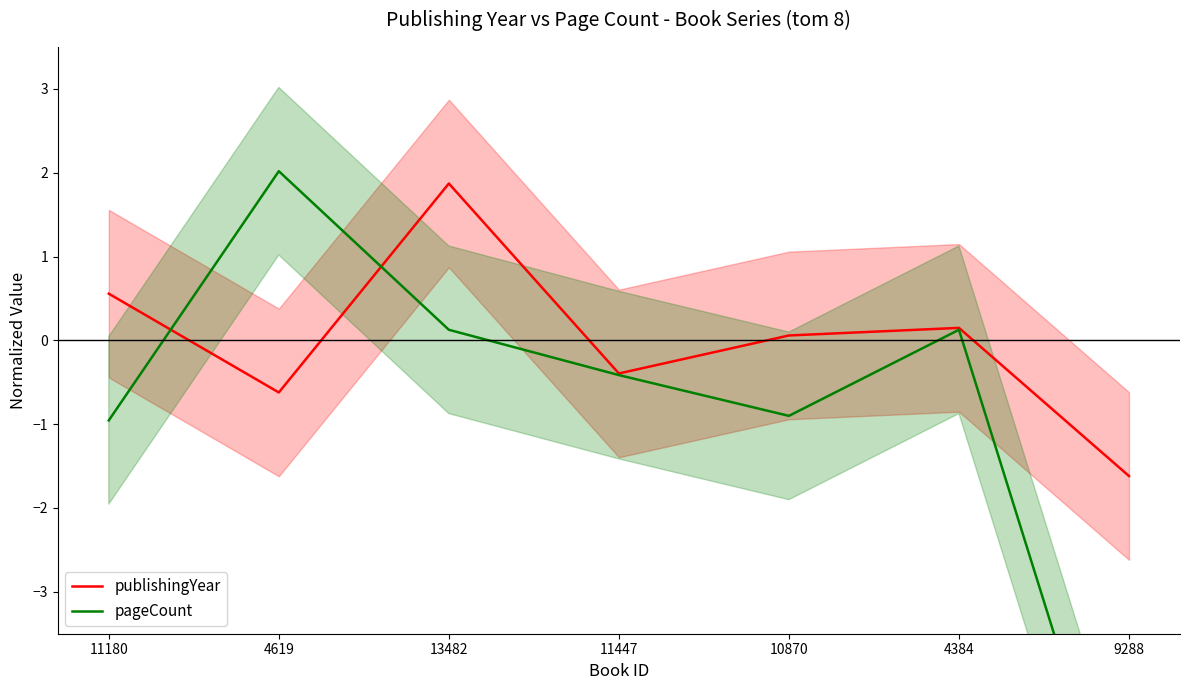

How many lines are shown in the chart?

2